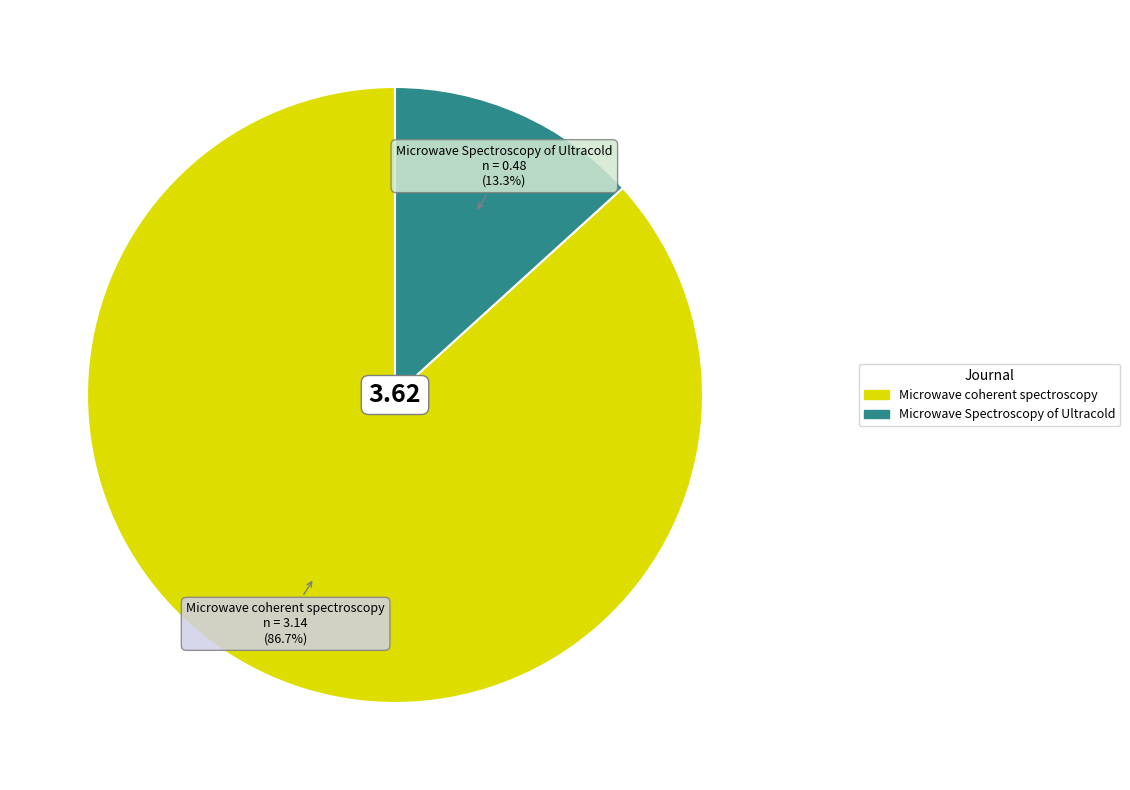

Is there a majority slice in this chart?

Yes